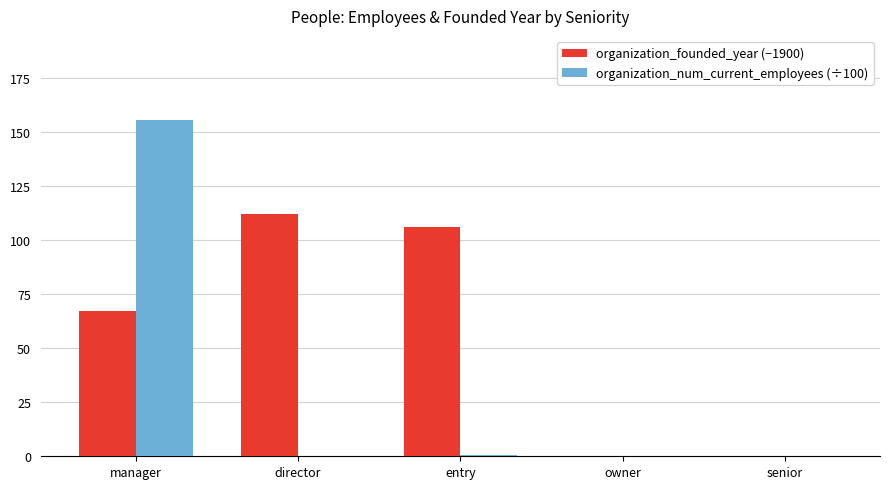

Where is organization_founded_year (−1900) nearest to the value 56?

manager